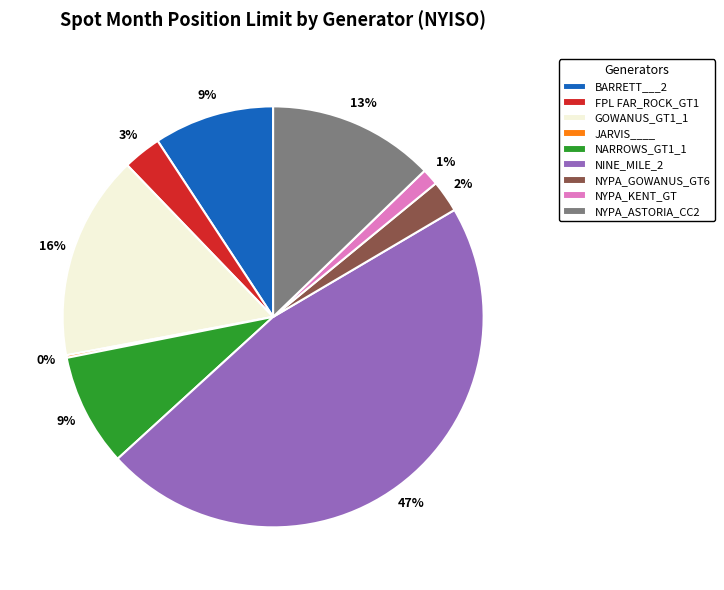

Between FPL FAR_ROCK_GT1 and NARROWS_GT1_1, which is larger?

NARROWS_GT1_1